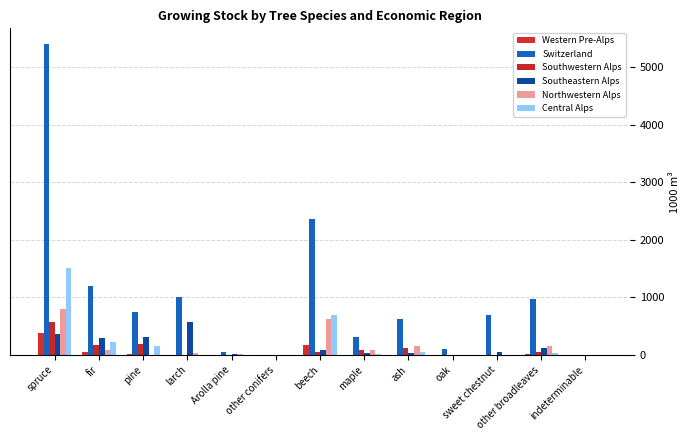

Are the bars horizontal?

No